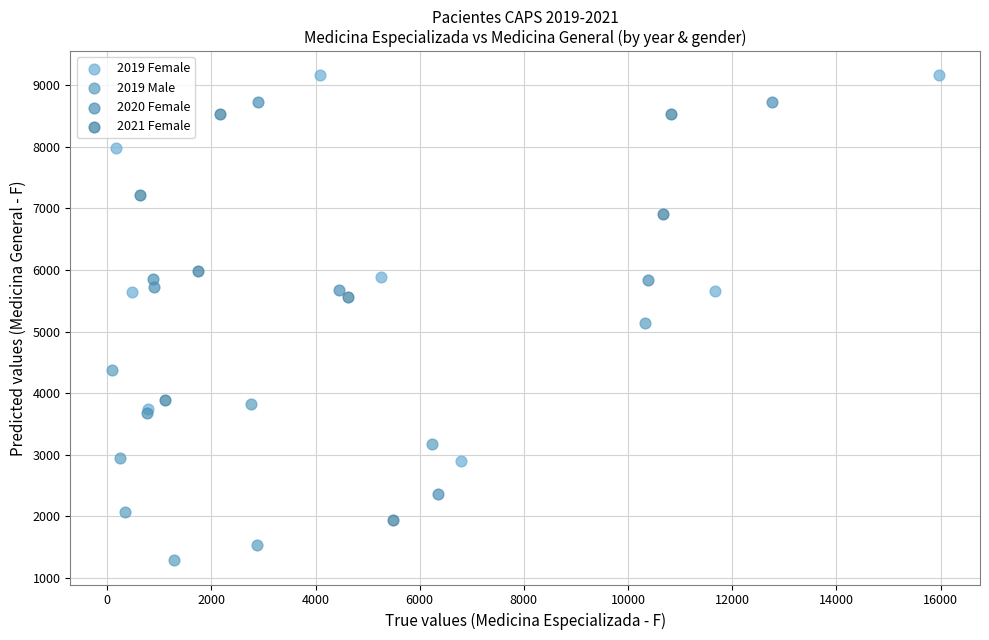

Which series reaches the maximum Y coordinate?

2019 Female